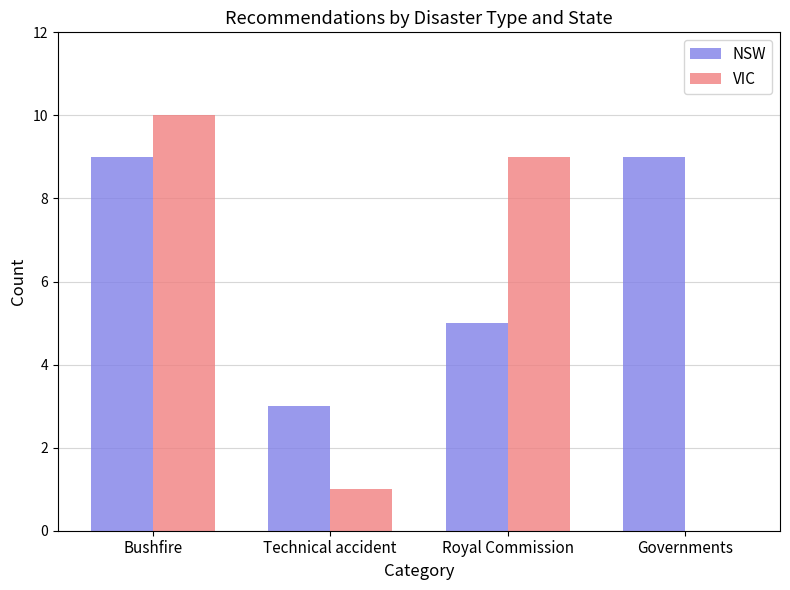

What are all the series names shown in the legend?

NSW, VIC